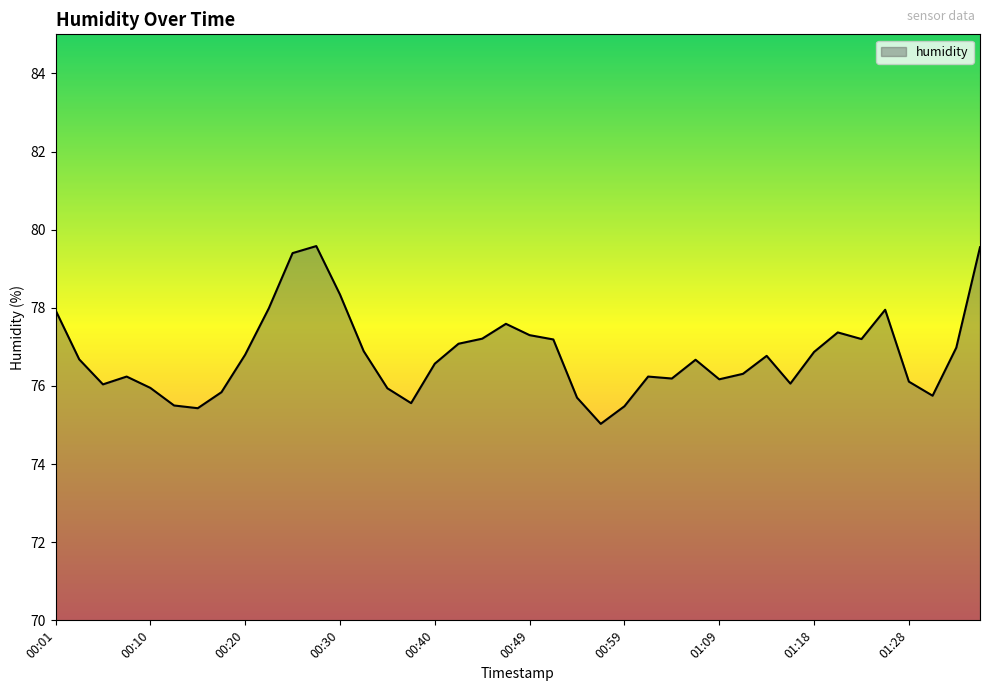

What is the greatest value displayed?

79.6